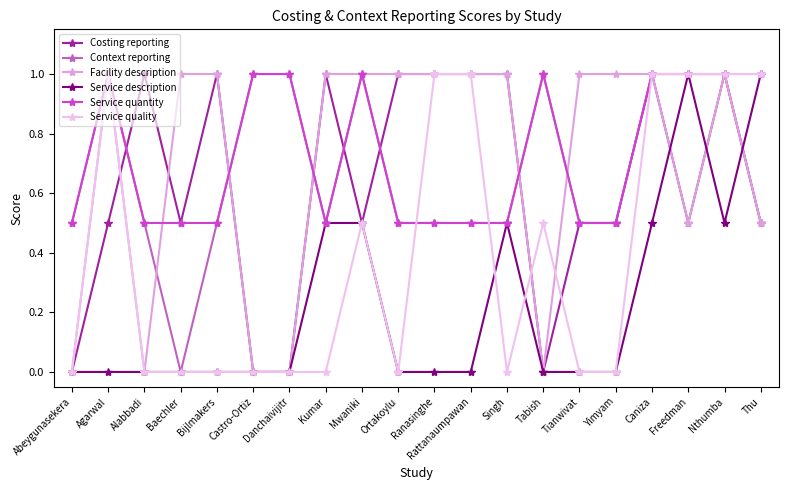

True or false: Service quantity has a value of 0.7 at Tabish.

False